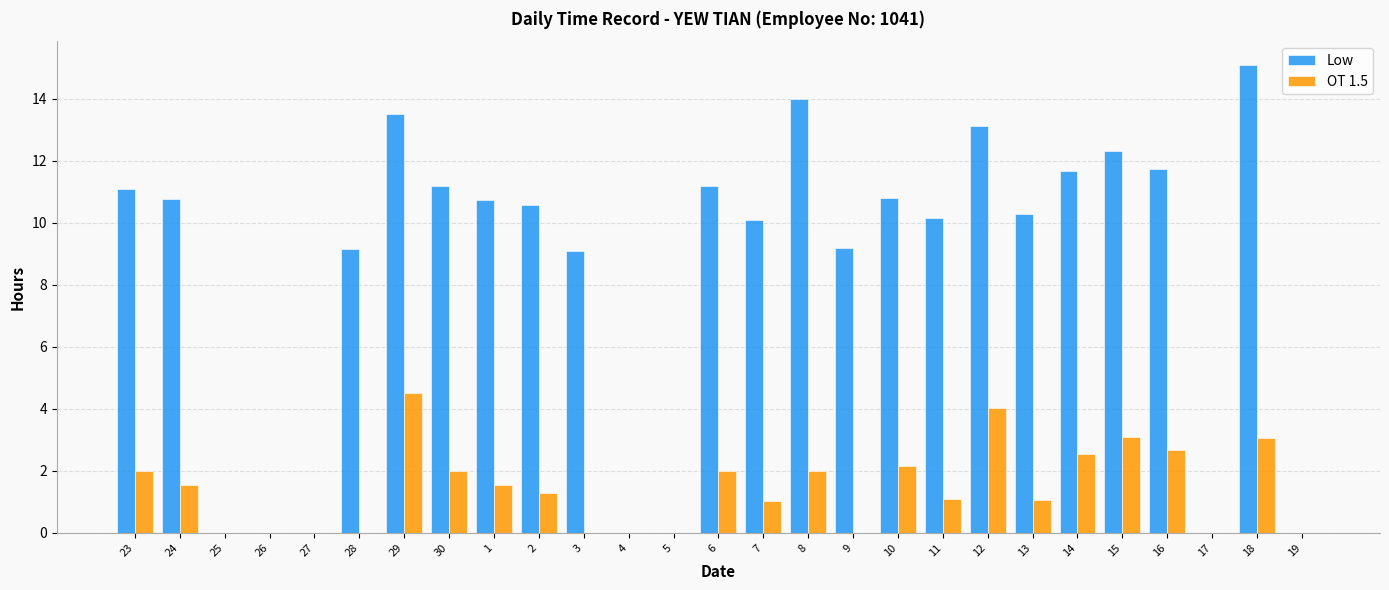

What is the total value across all series at 15?

15.4